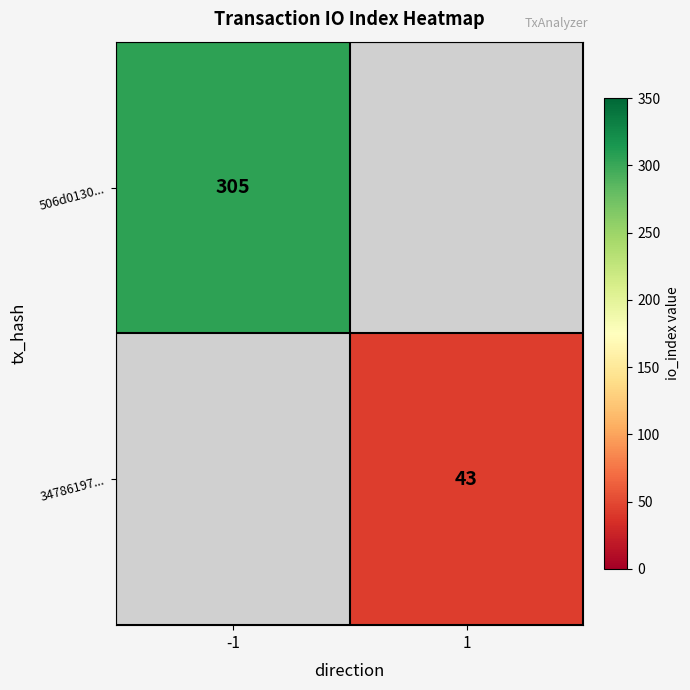

The value of 506d0130... at -1 is 76. True or false?

False